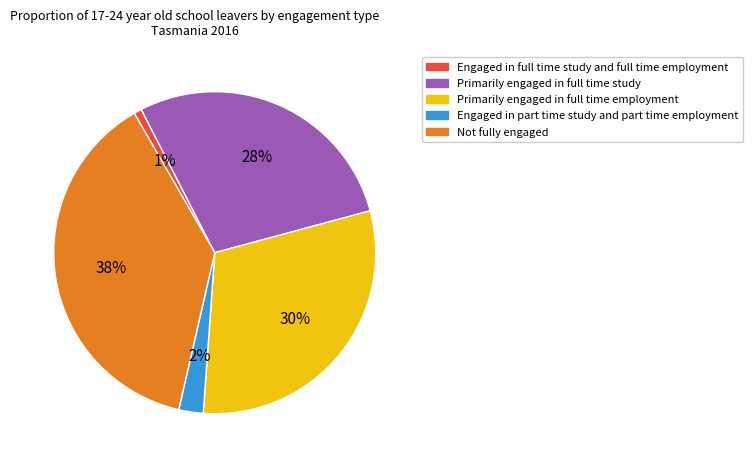

Is the sum of Engaged in part time study and part time employment and Not fully engaged greater than half?

No